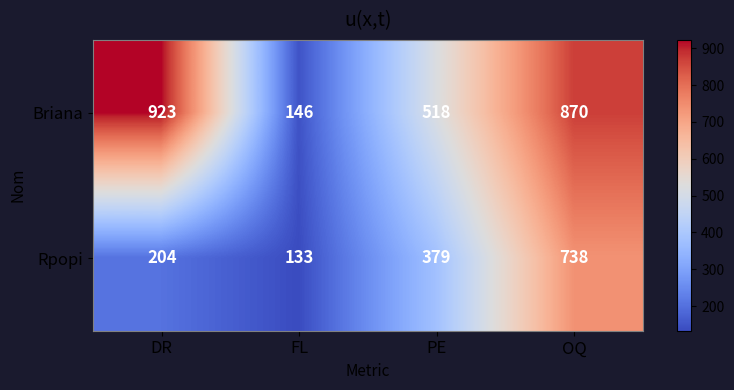

Reading left to right, extract all data points from this chart.

Briana: DR=923	FL=146	PE=518	OQ=870
Rpopi: DR=204	FL=133	PE=379	OQ=738